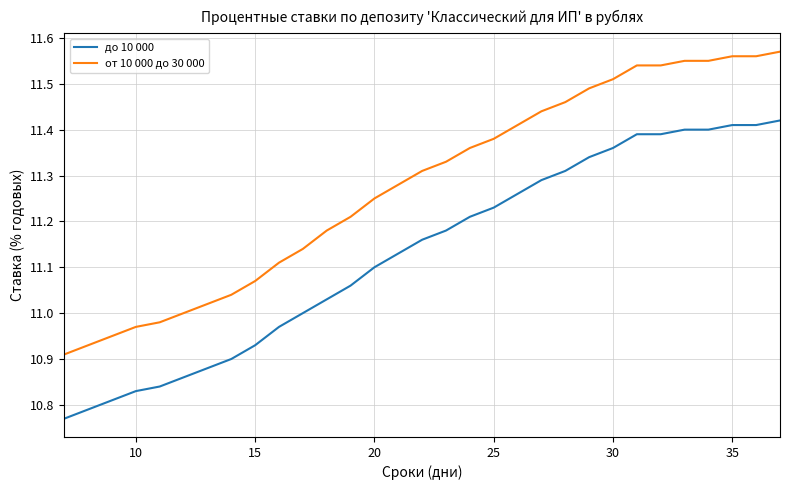

Which series has the largest total across all categories?

от 10 000 до 30 000